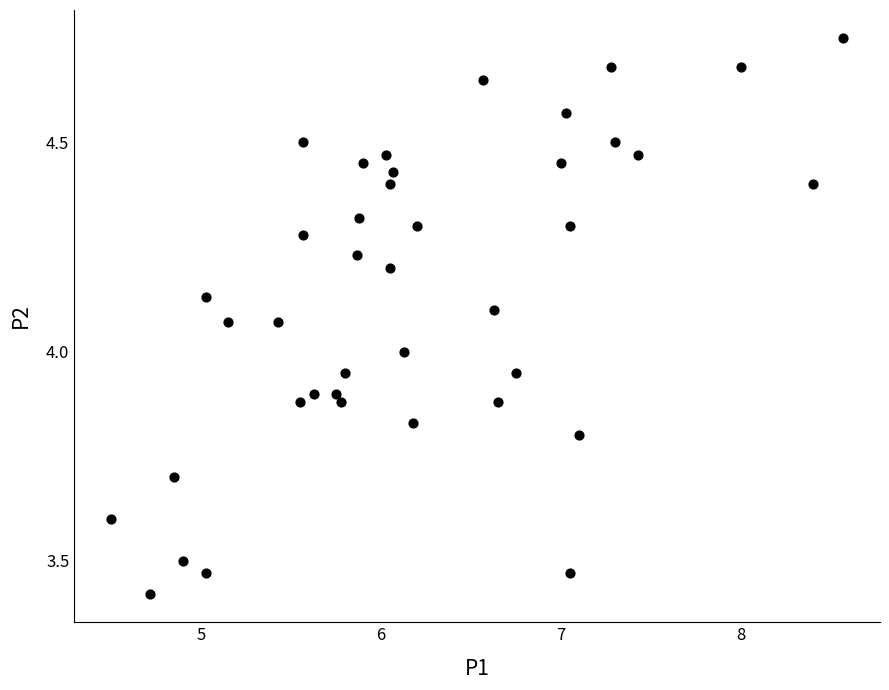

What is the range of Y values (max minus min)?

1.3